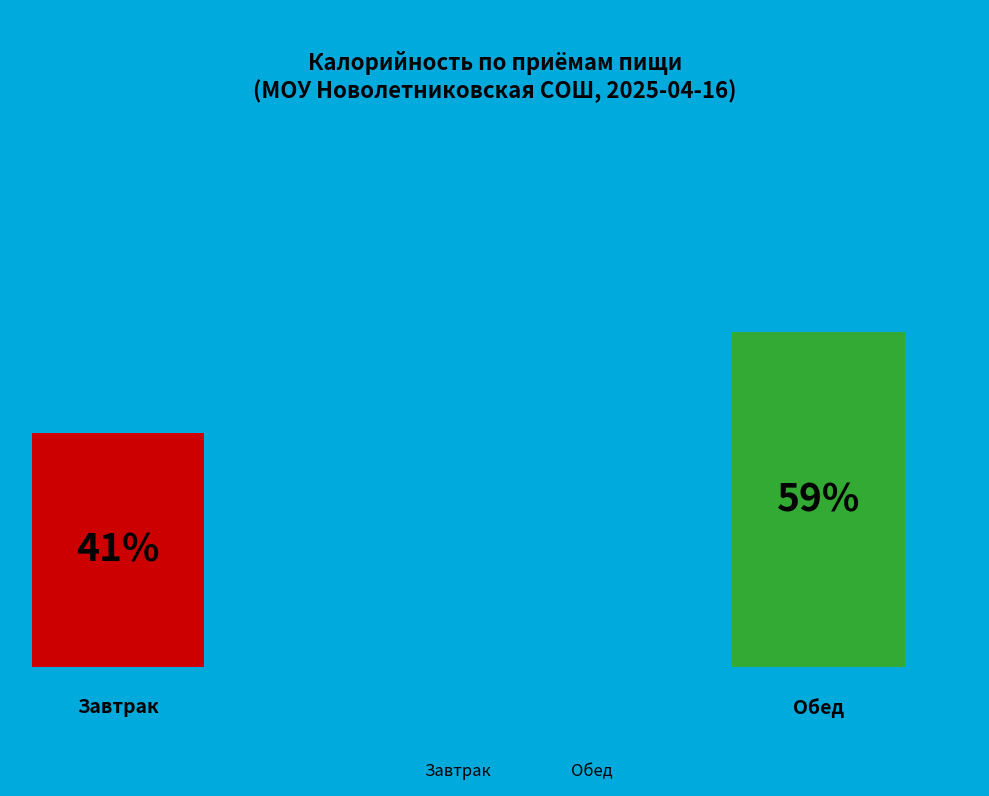

Rank the categories by value from lowest to highest.

Завтрак, Обед